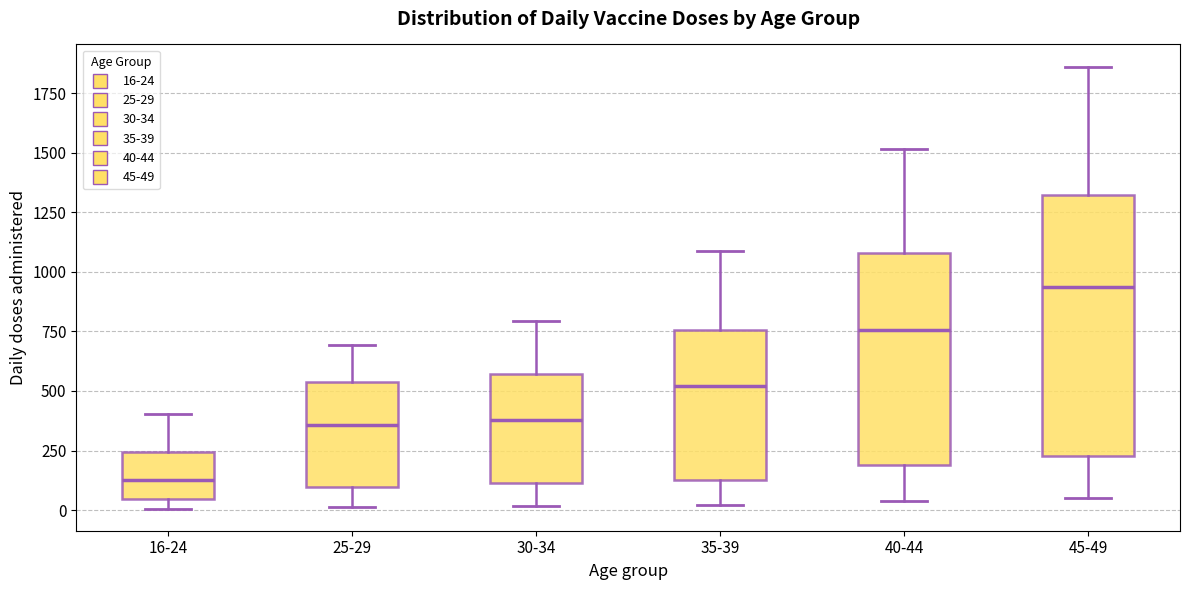

Where is the lower edge of the box for 45-49 on the y-axis? The values are not printed on the chart, so give them approximately, as read against the axis.

250